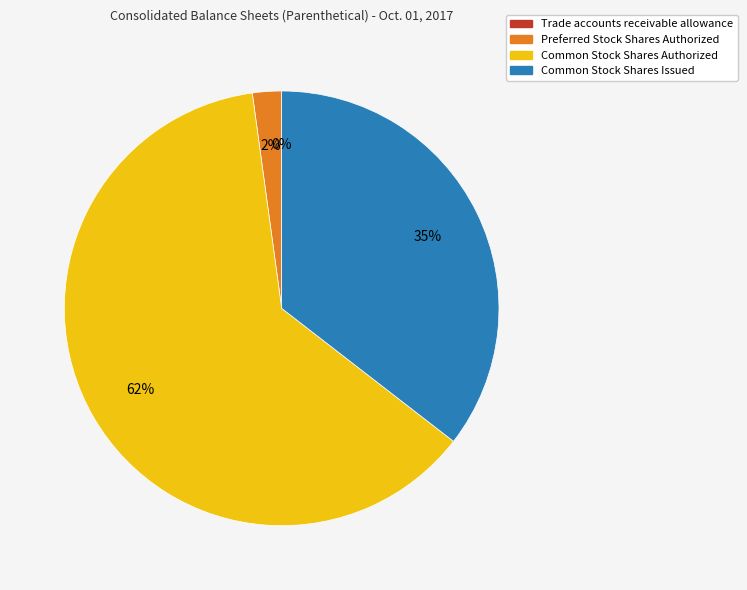

What percentage is the Preferred Stock Shares Authorized slice, to the nearest percent?

2%